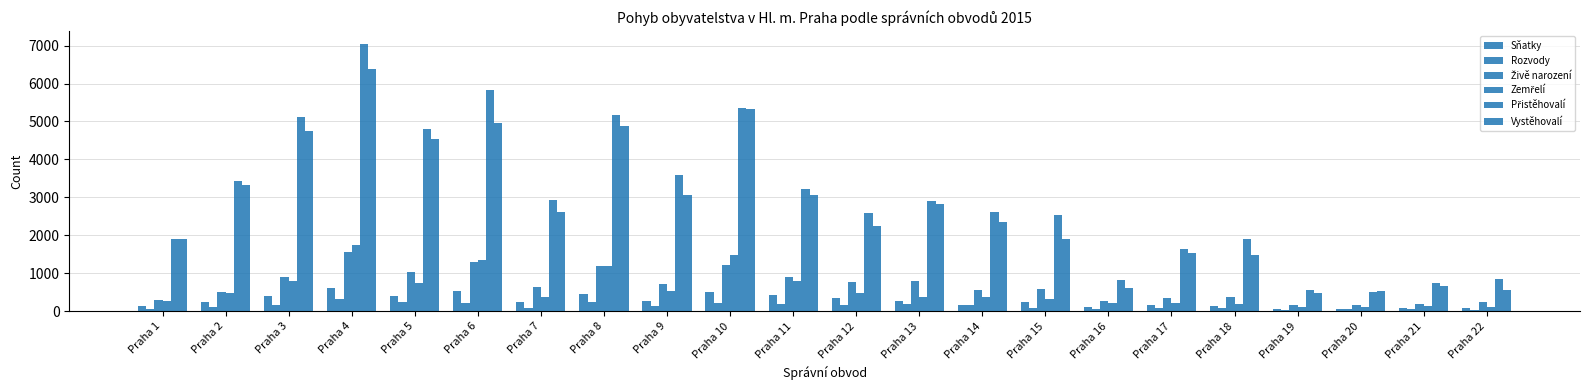

How many categories are shown in the chart?

22